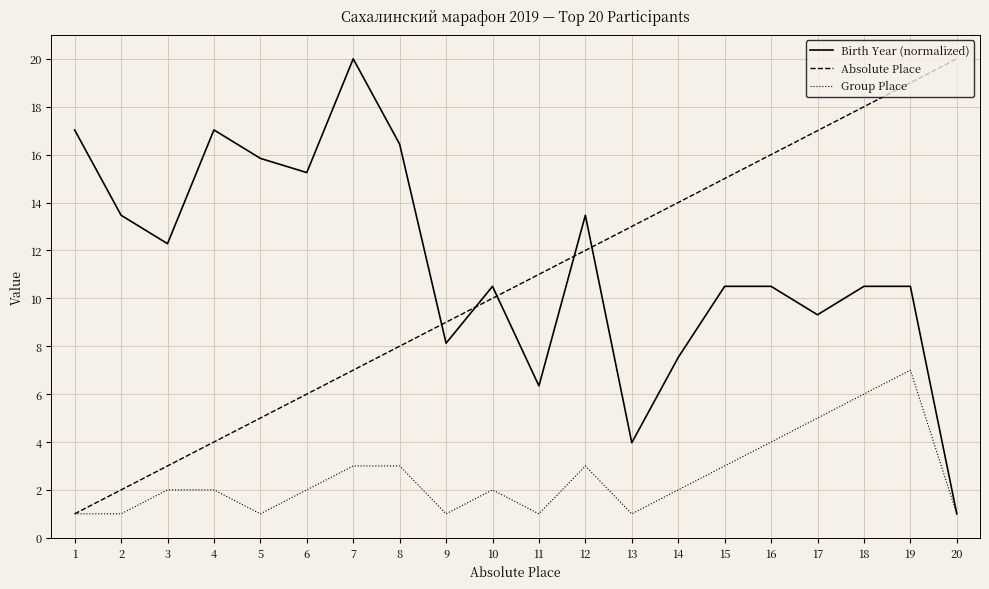

What is the difference between the highest and lowest values at 3?

10.3